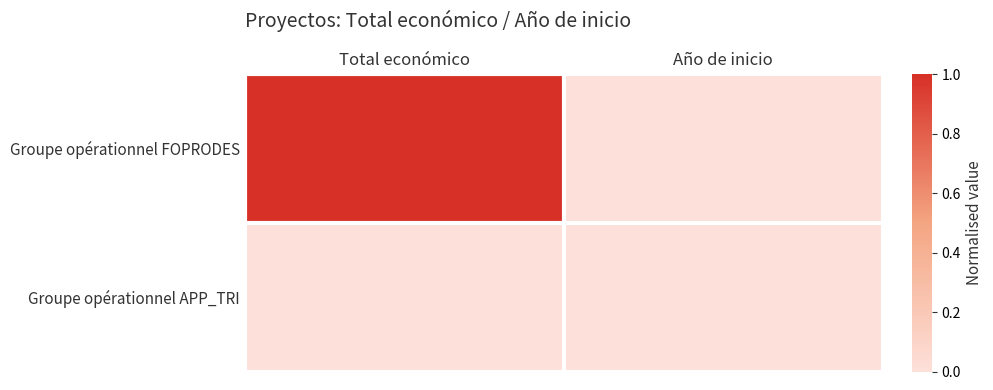

Reading left to right, transcribe all the data shown in this chart.

Groupe opérationnel FOPRODES: Total económico=1	Año de inicio=0
Groupe opérationnel APP_TRI: Total económico=0	Año de inicio=0